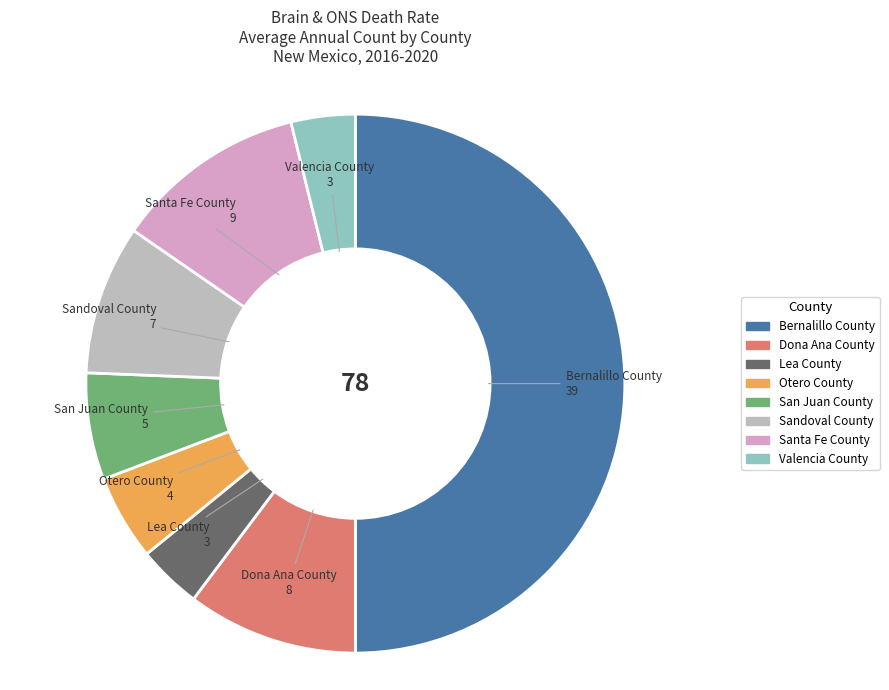

What is the largest slice in the pie chart?

Bernalillo County